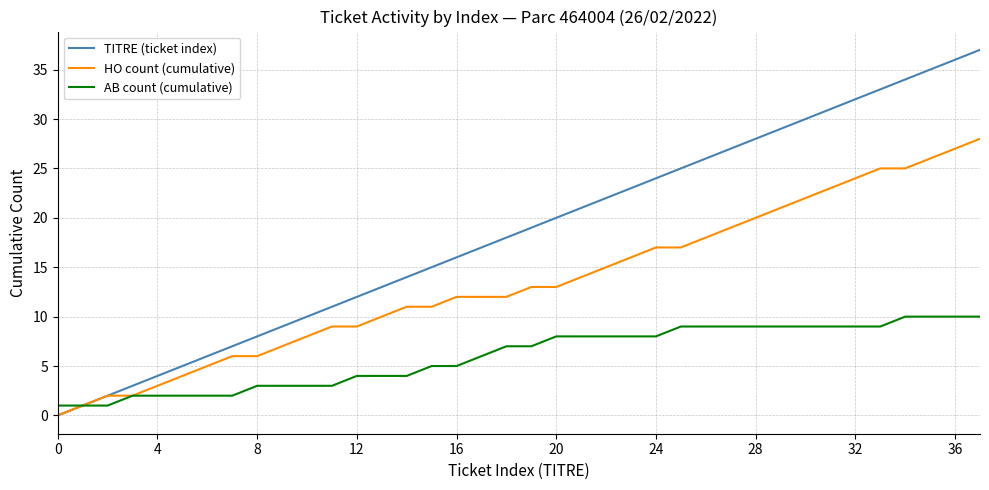

Which series has the widest spread of values?

TITRE (ticket index)